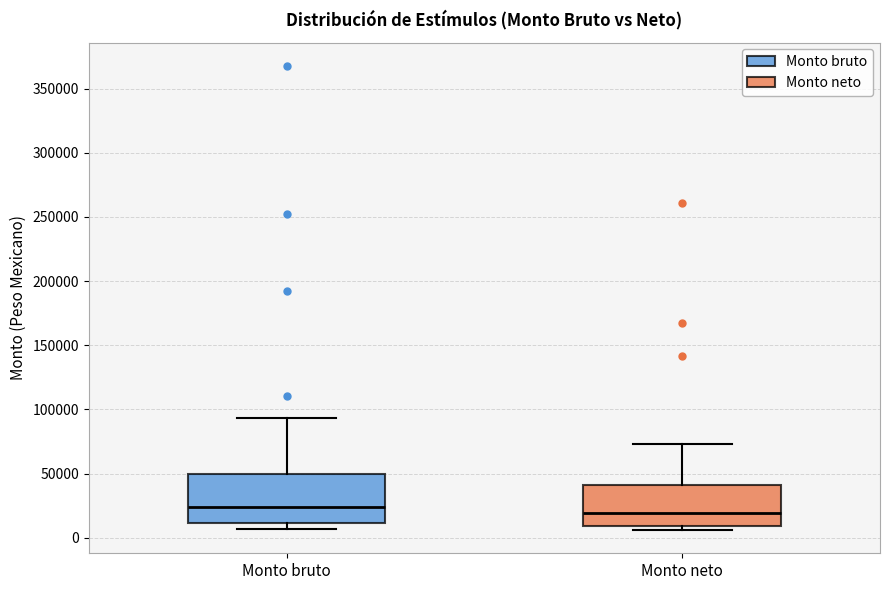

Which box is the tallest, from its lower edge to its upper edge?

Monto bruto